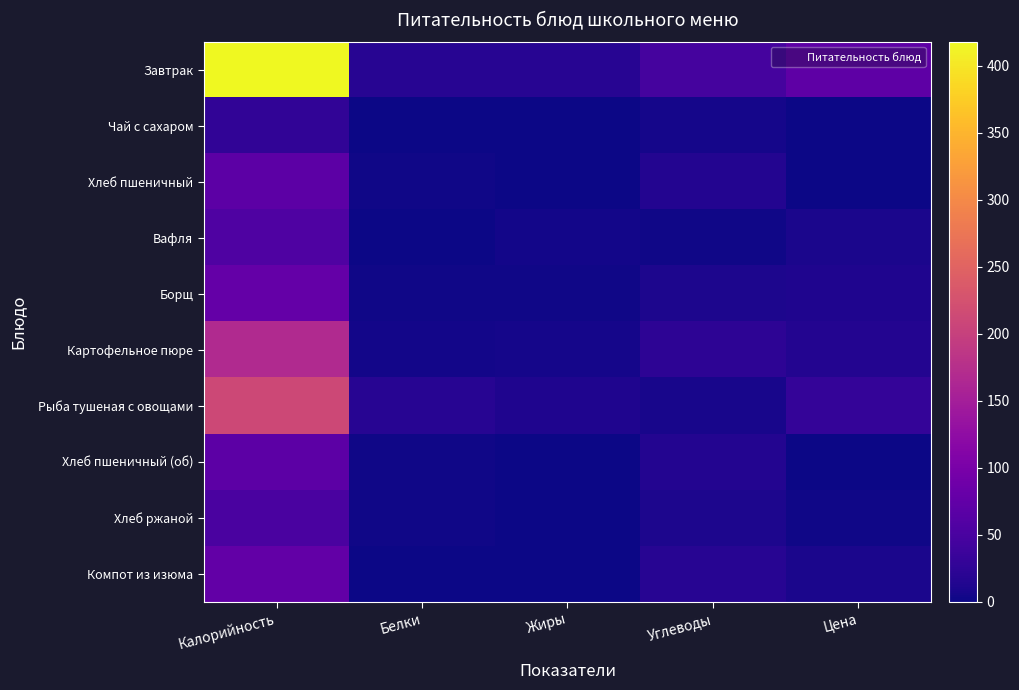

What is the greatest value displayed?

418.0